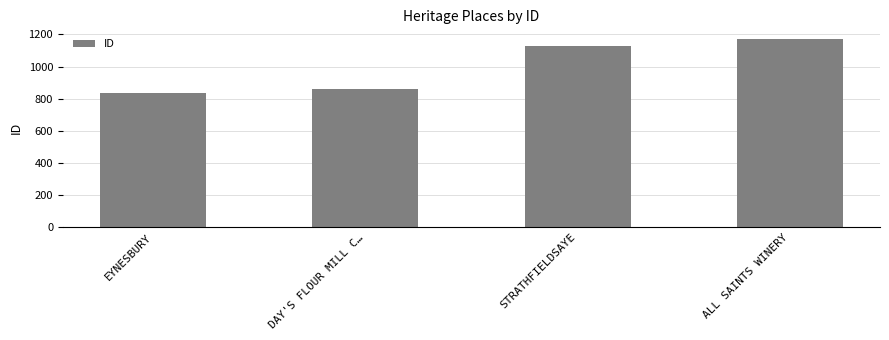

Reading left to right, list all the values displayed in this chart.

833	862	1128	1173